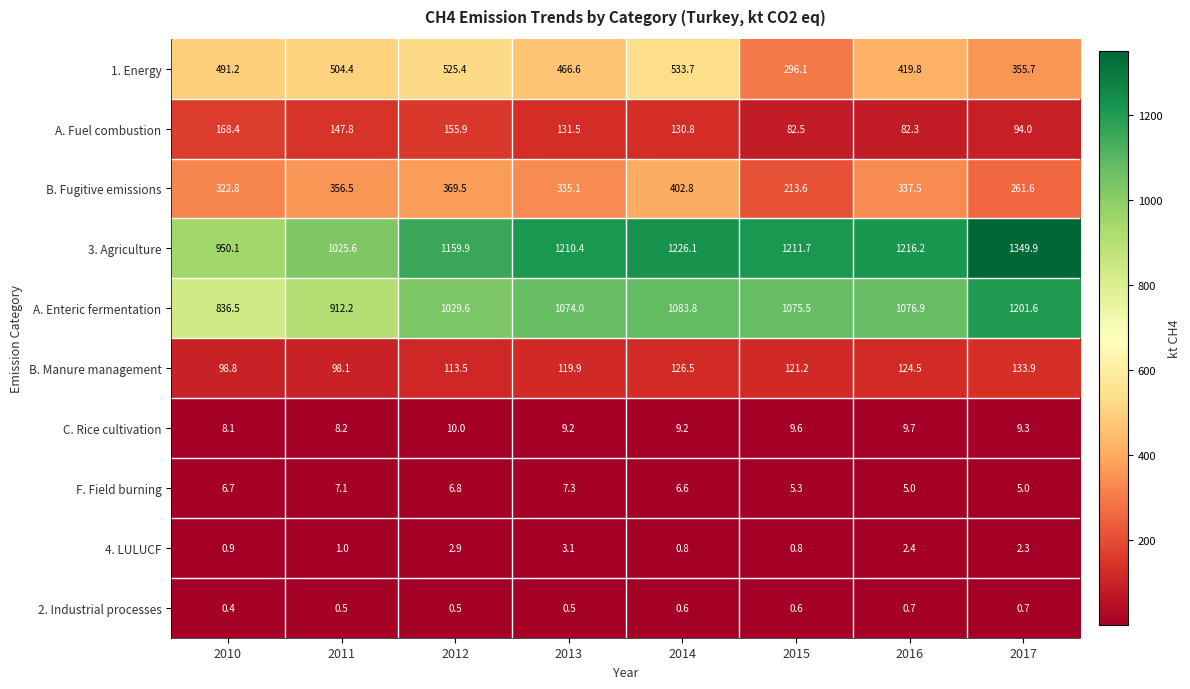

What value does the B. Fugitive emissions series have at 2011?

356.5